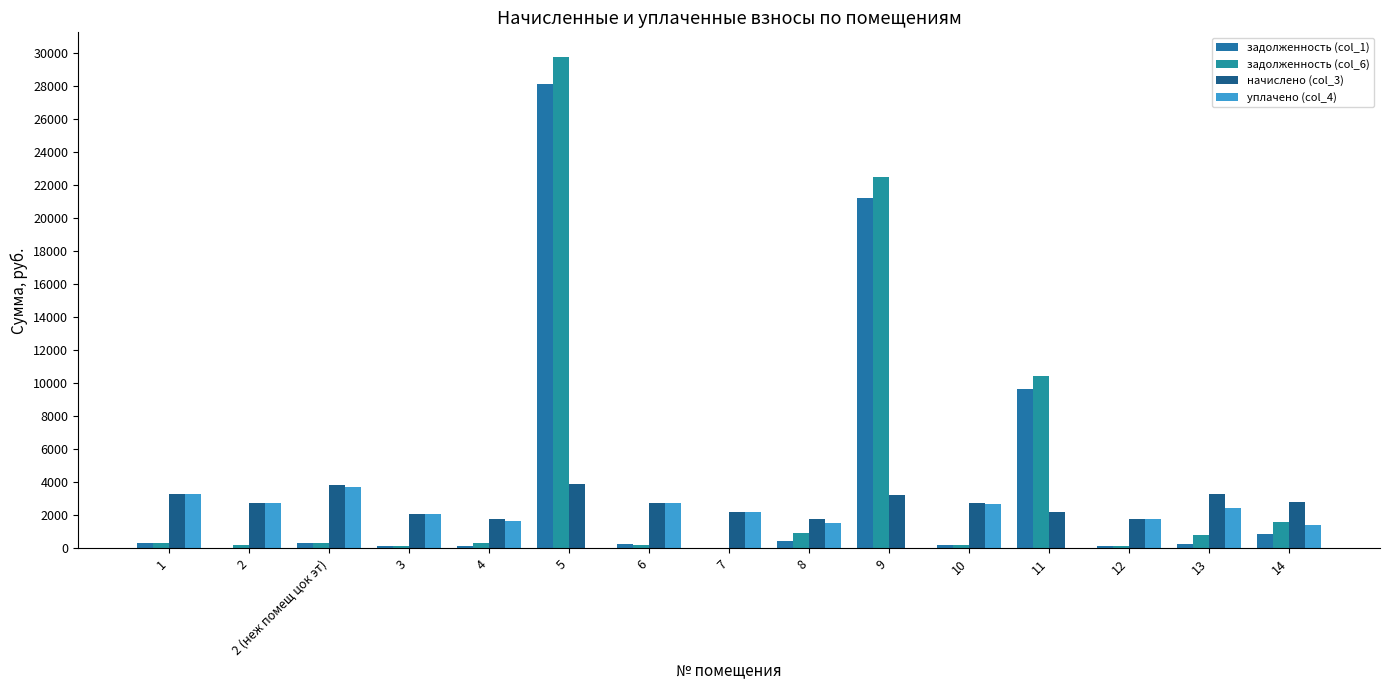

Where is уплачено (col_4) nearest to the value 1865?

12